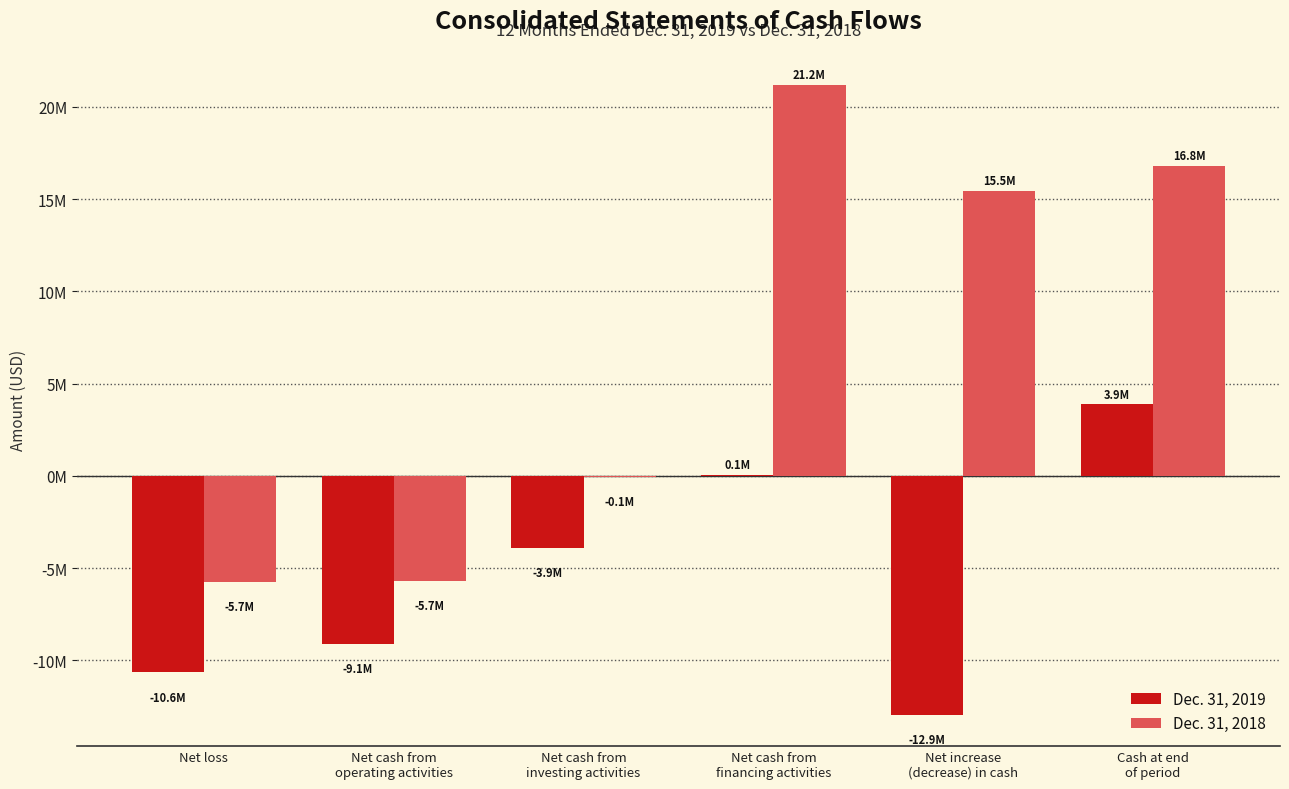

Reading left to right, transcribe all the data shown in this chart.

Dec. 31, 2019: -10649000	-9102000	-3908000	70000	-12940000	3883000
Dec. 31, 2018: -5734000	-5696000	-50000	21216000	15470000	16823000